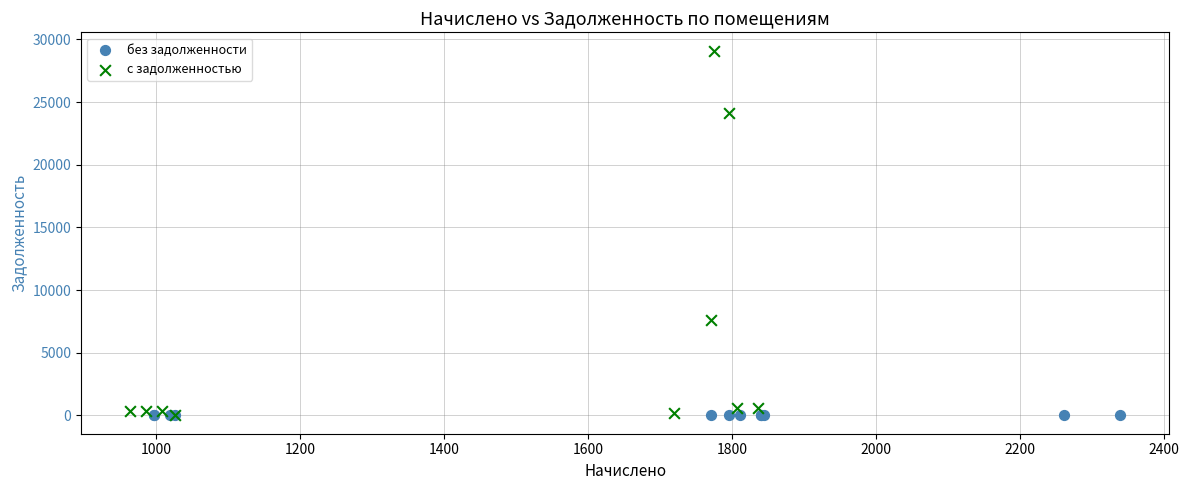

Which series reaches the maximum Y coordinate?

с задолженностью